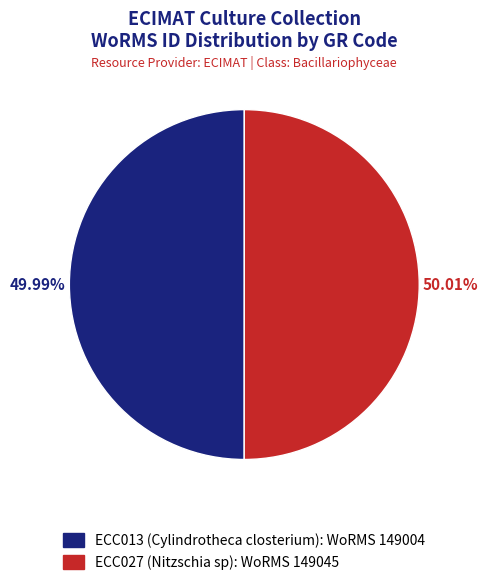

Approximately how many times larger is the value at ECC027 (Nitzschia sp) compared to ECC013 (Cylindrotheca closterium)?

1.0